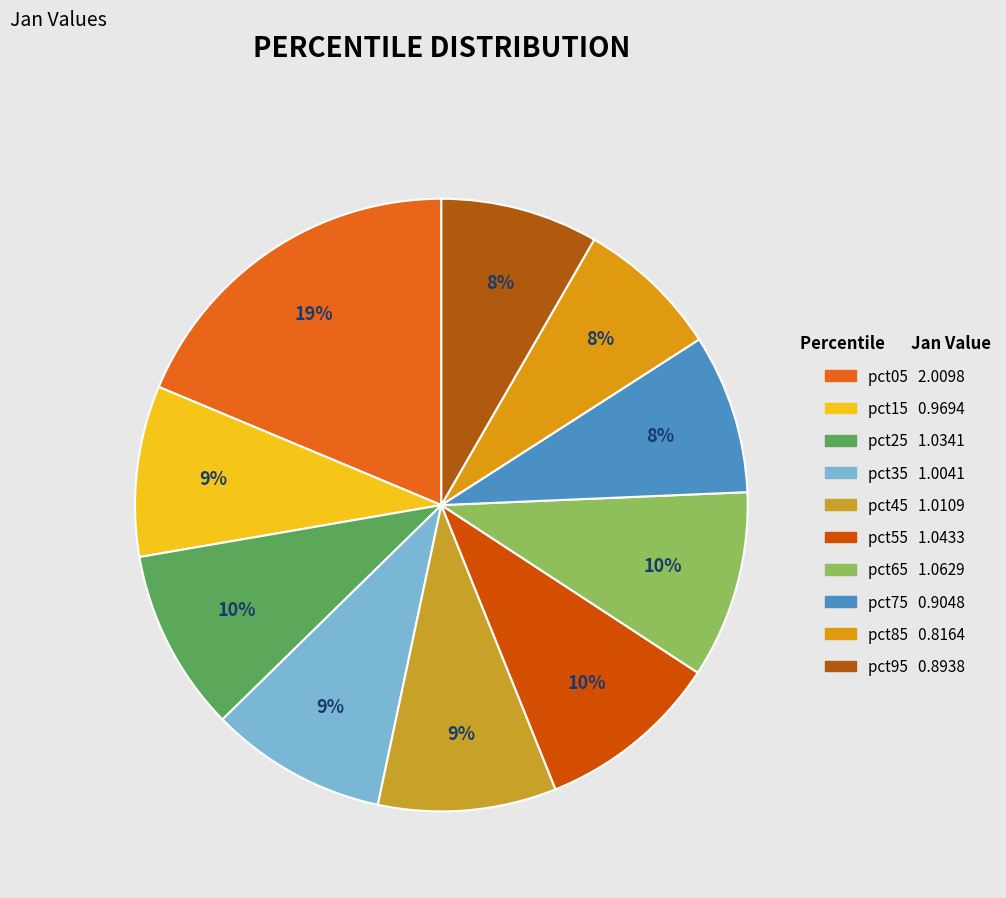

True or false: pct55 accounts for 1% of the total.

False